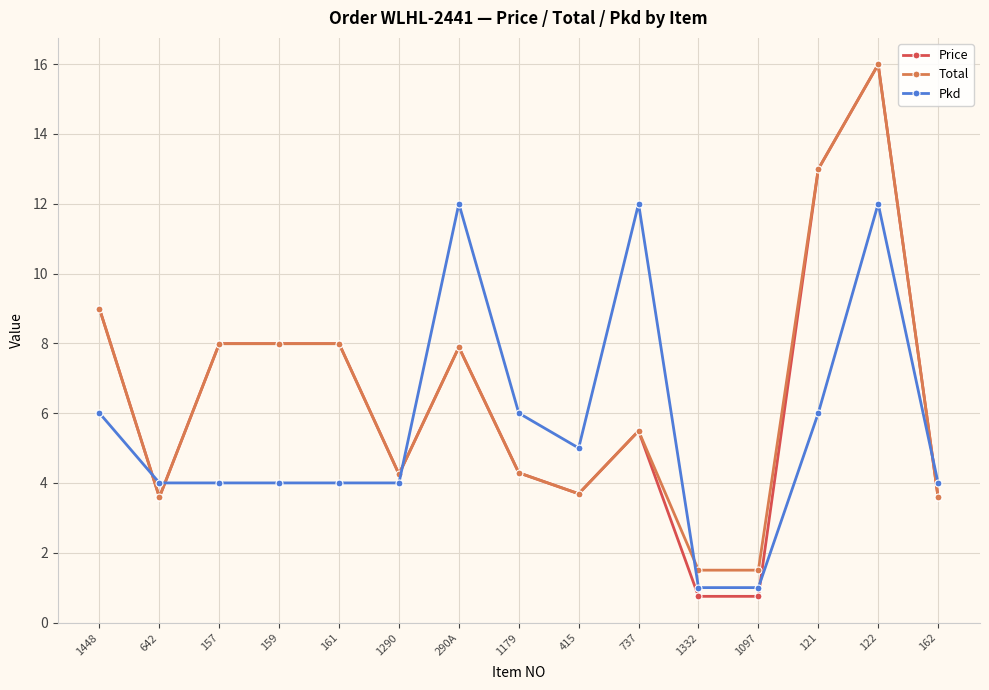

Is the value of Price at 161 greater than the value of Pkd at 157?

Yes